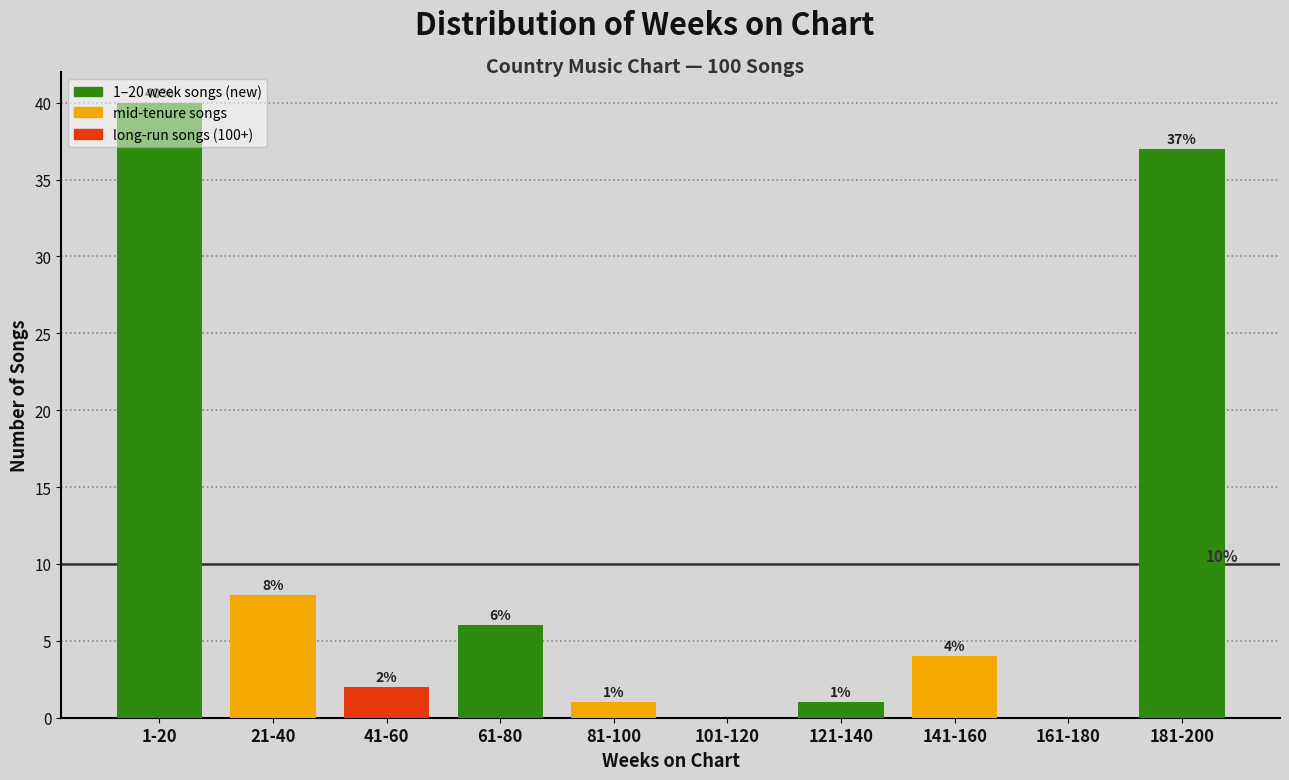

Between 21-40 and 81-100, which is larger?

21-40